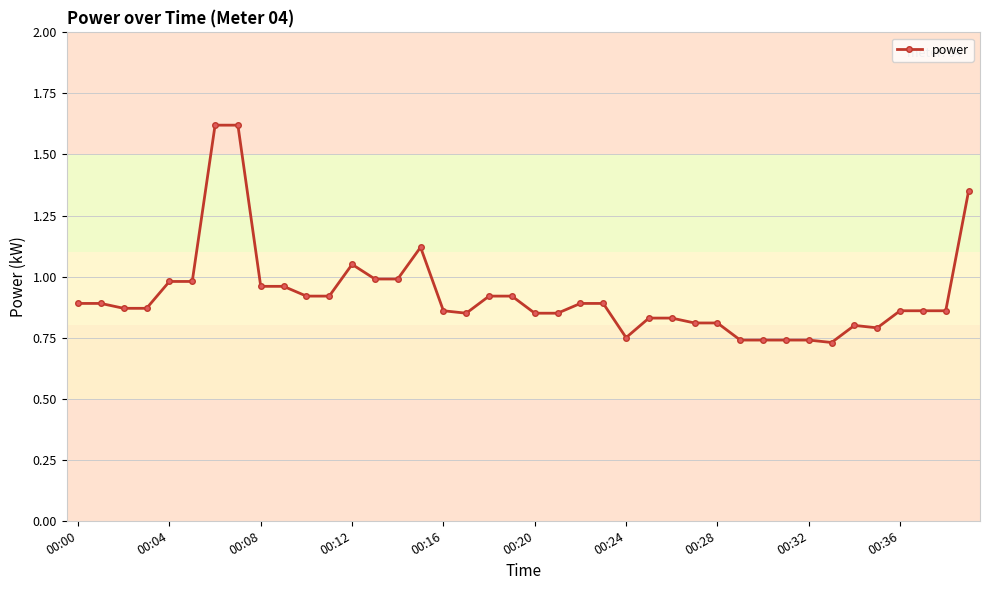

What is the sum of all values?

36.9